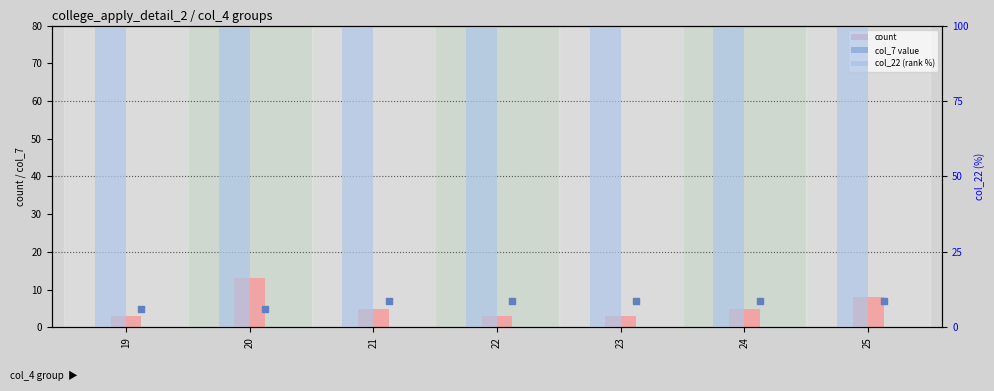

At which category is the sum across all series the highest?

20